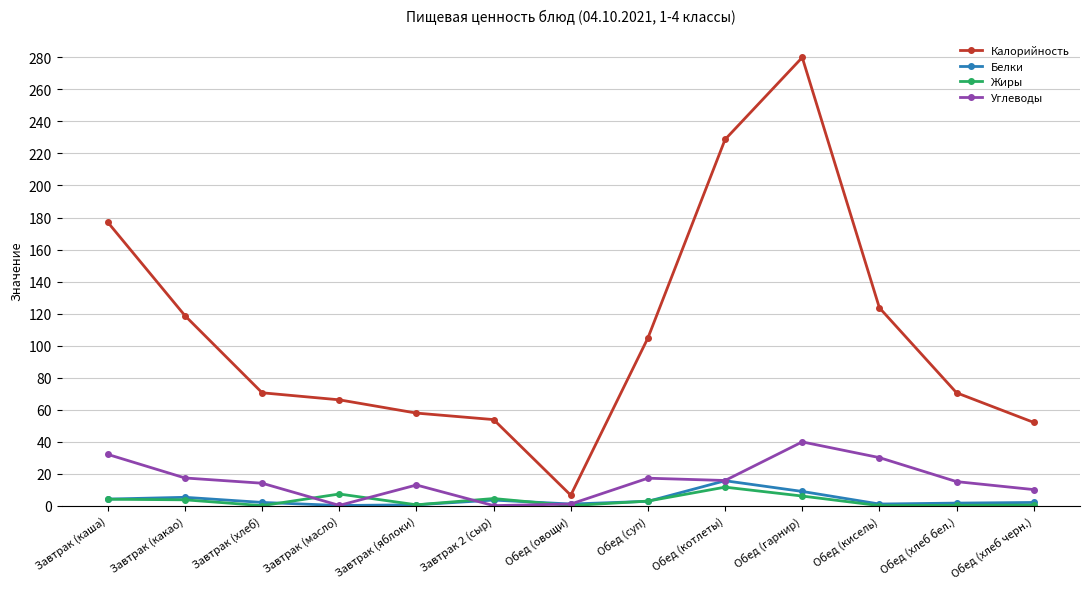

True or false: Калорийность and Жиры cross at least once.

False